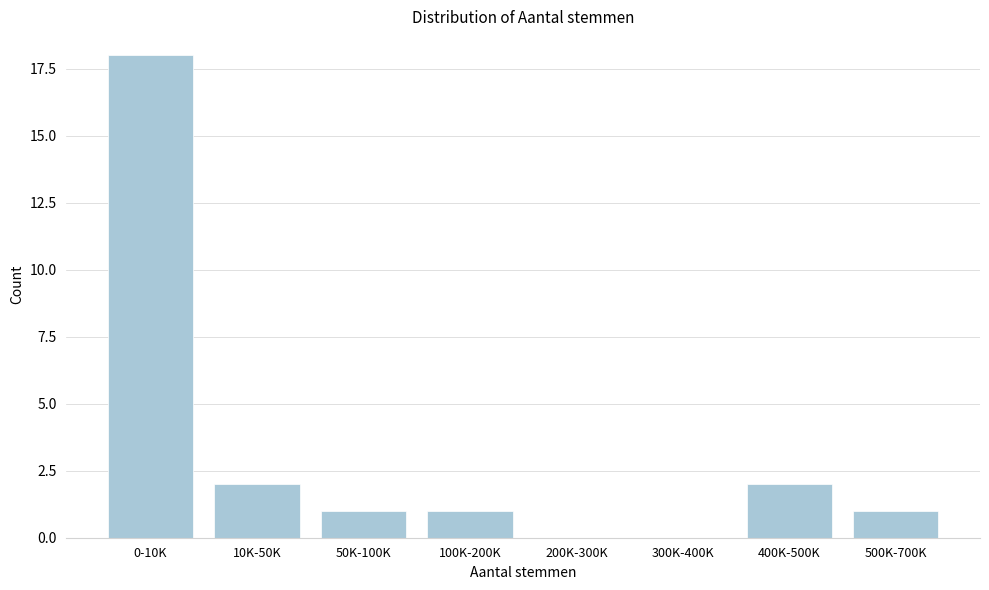

Reading left to right, list all the values displayed in this chart.

0-10K=18	10K-50K=2	50K-100K=1	100K-200K=1	200K-300K=0	300K-400K=0	400K-500K=2	500K-700K=1